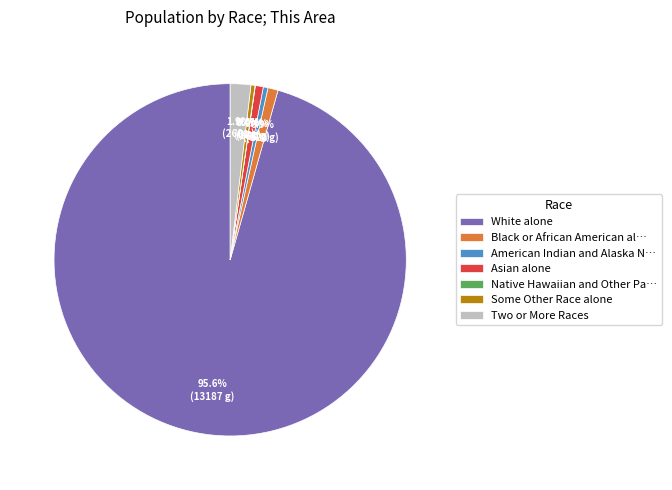

Approximately how many times larger is the value at American Indian and Alaska N… compared to Some Other Race alone?

1.2